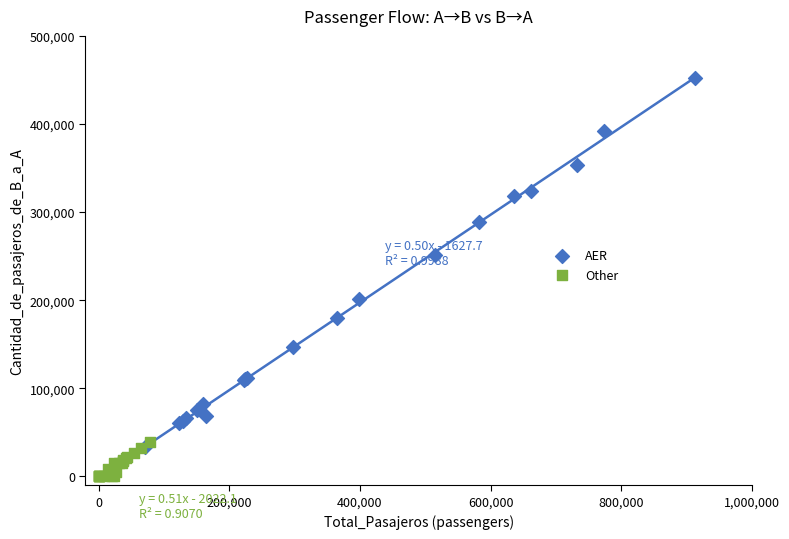

Which series reaches the minimum Y coordinate?

Other